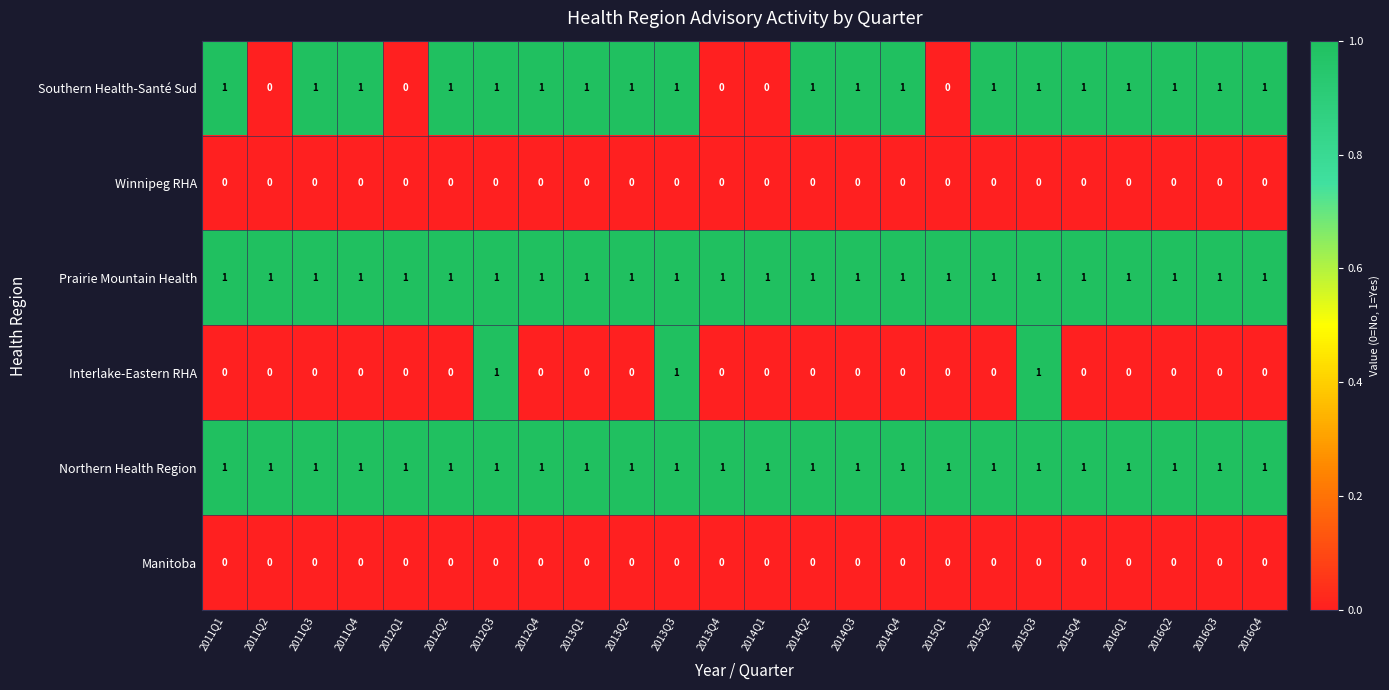

Which series changed the most between 2013Q3 and 2016Q4?

Interlake-Eastern RHA